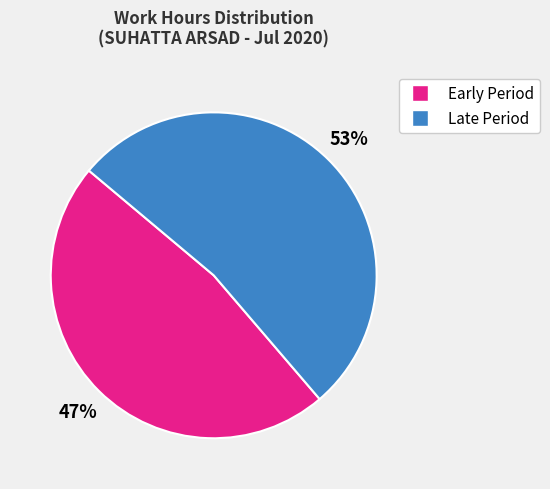

Is there any slice that represents more than half of the pie?

Yes